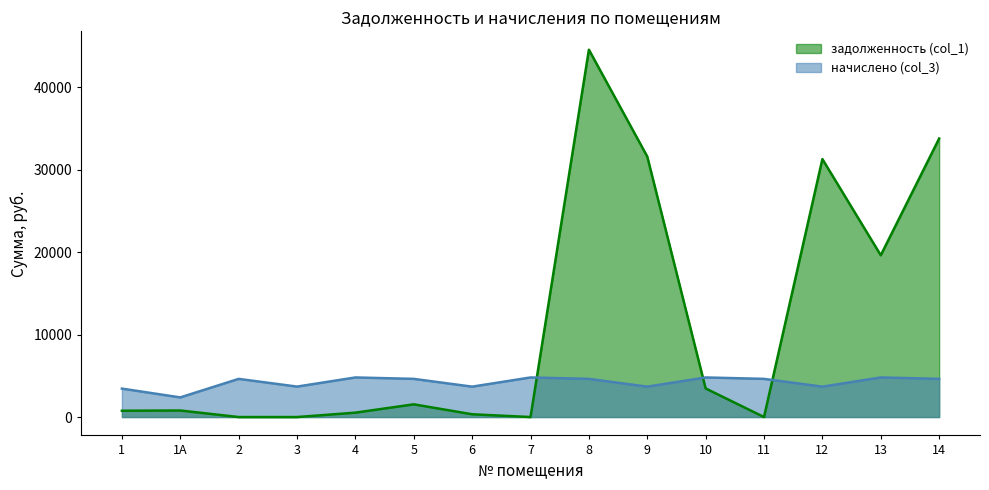

List the series in order of their peak value, lowest first.

начислено (col_3), задолженность (col_1)